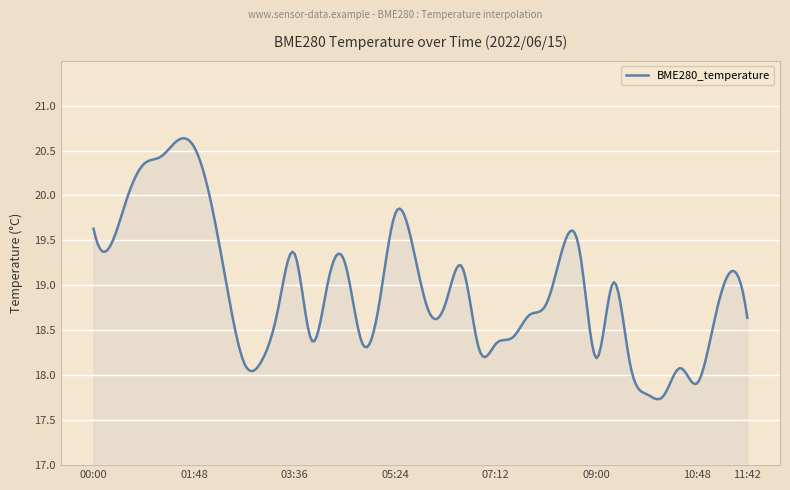

What is the minimum value shown in the chart?

17.8